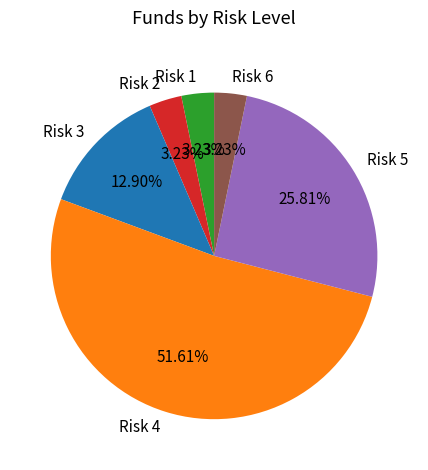

Do Risk 2 and Risk 1 together represent more than half of the pie?

No